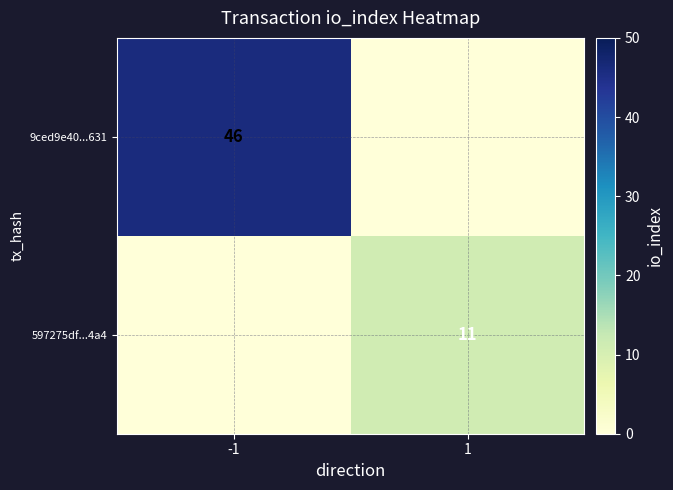

Is it true that 597275df...4a4 equals 6 at 1?

False